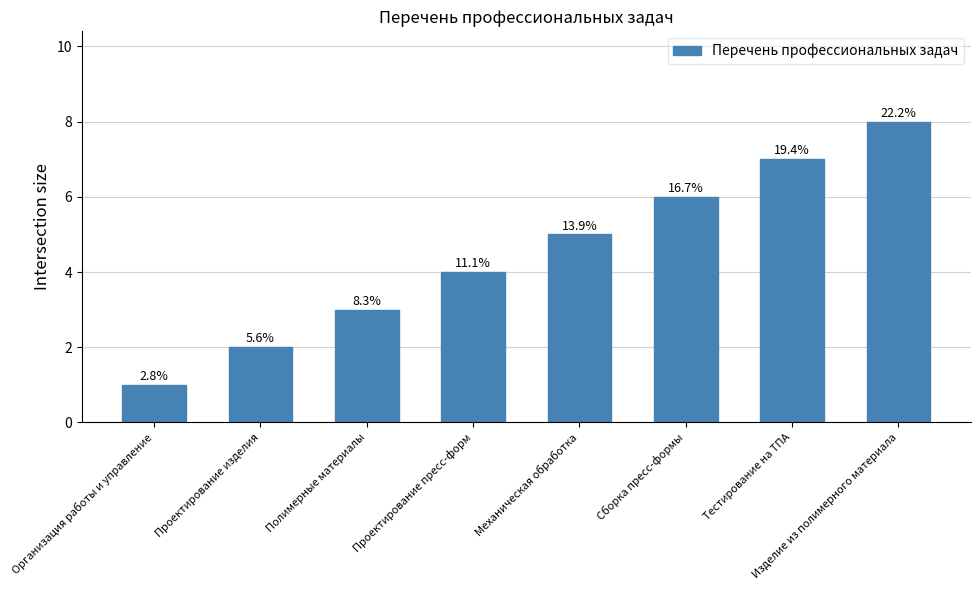

Does the chart contain any negative values?

No